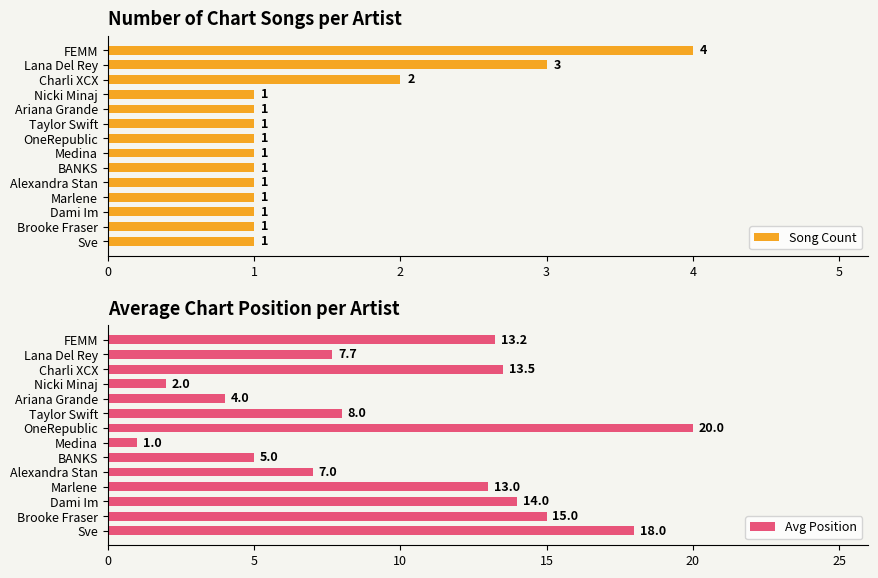

What is the average value of the Avg Position series?

10.1